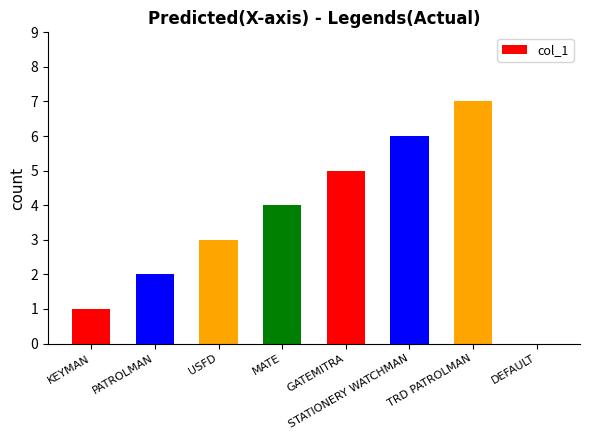

Read the value at MATE.

4